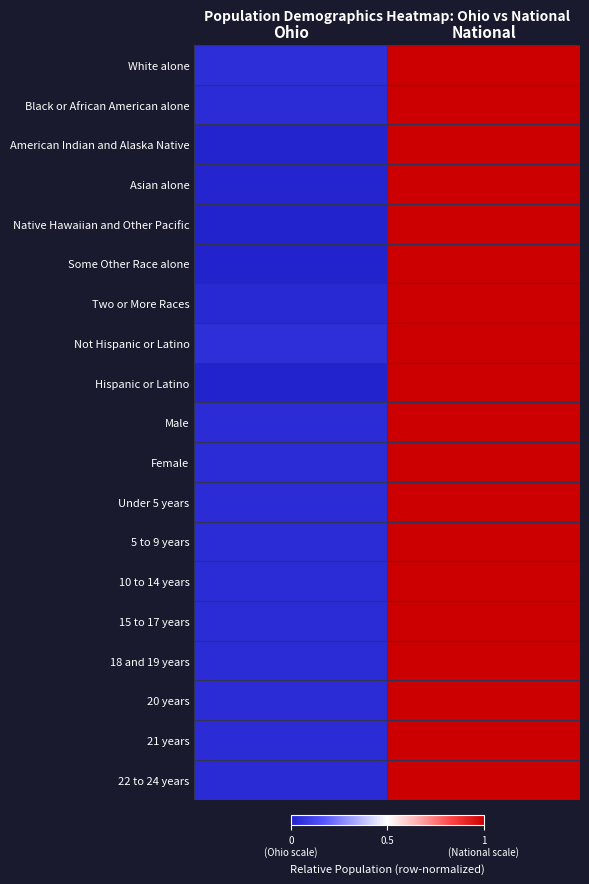

Reading right to left, extract all data points from this chart.

White alone: National=1.0	Ohio=0.0
Black or African American alone: National=1.0	Ohio=0.0
American Indian and Alaska Native: National=1.0	Ohio=0.0
Asian alone: National=1.0	Ohio=0.0
Native Hawaiian and Other Pacific: National=1.0	Ohio=0.0
Some Other Race alone: National=1.0	Ohio=0.0
Two or More Races: National=1.0	Ohio=0.0
Not Hispanic or Latino: National=1.0	Ohio=0.0
Hispanic or Latino: National=1.0	Ohio=0.0
Male: National=1.0	Ohio=0.0
Female: National=1.0	Ohio=0.0
Under 5 years: National=1.0	Ohio=0.0
5 to 9 years: National=1.0	Ohio=0.0
10 to 14 years: National=1.0	Ohio=0.0
15 to 17 years: National=1.0	Ohio=0.0
18 and 19 years: National=1.0	Ohio=0.0
20 years: National=1.0	Ohio=0.0
21 years: National=1.0	Ohio=0.0
22 to 24 years: National=1.0	Ohio=0.0